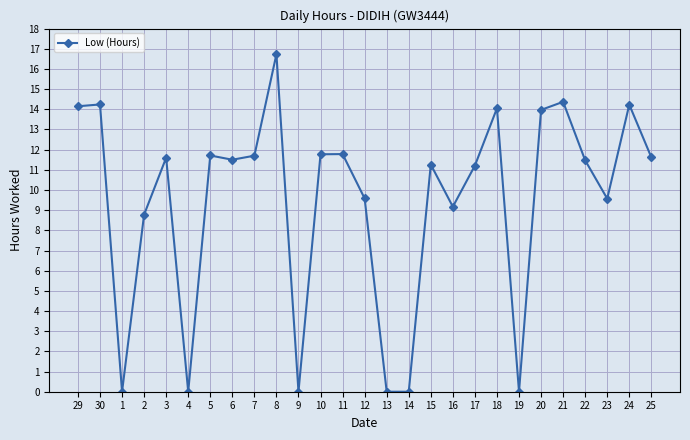

How many lines are shown in the chart?

1